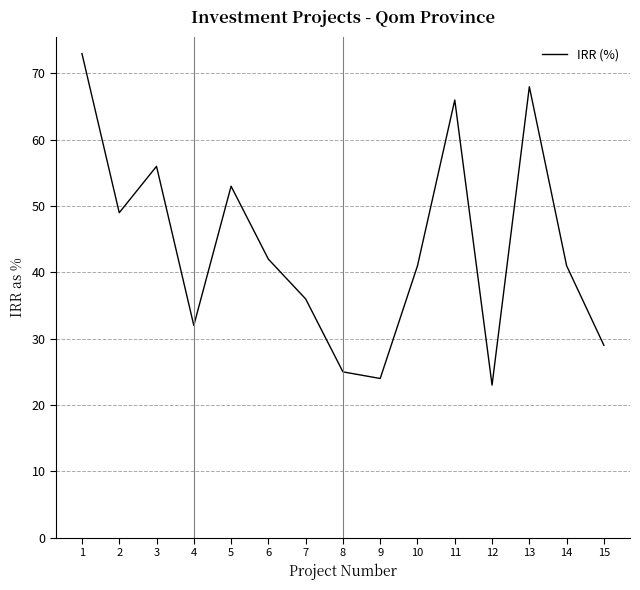

What is the minimum value shown in the chart?

23.0